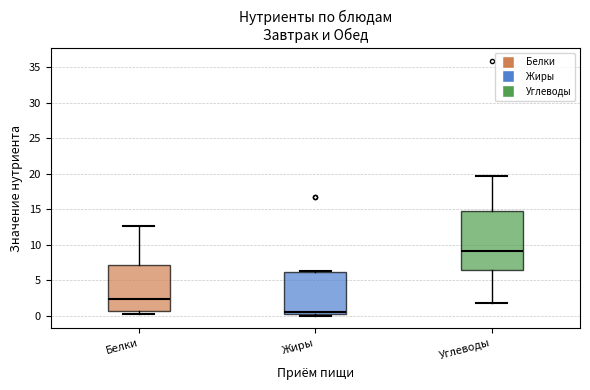

Where does the upper whisker of the box for Белки end on the y-axis? The values are not printed on the chart, so give them approximately, as read against the axis.

12.5